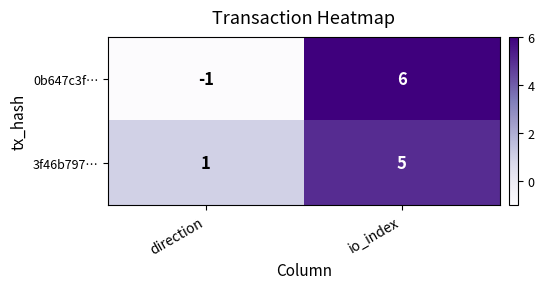

What is the sum of the 3f46b797… values at direction and io_index?

6